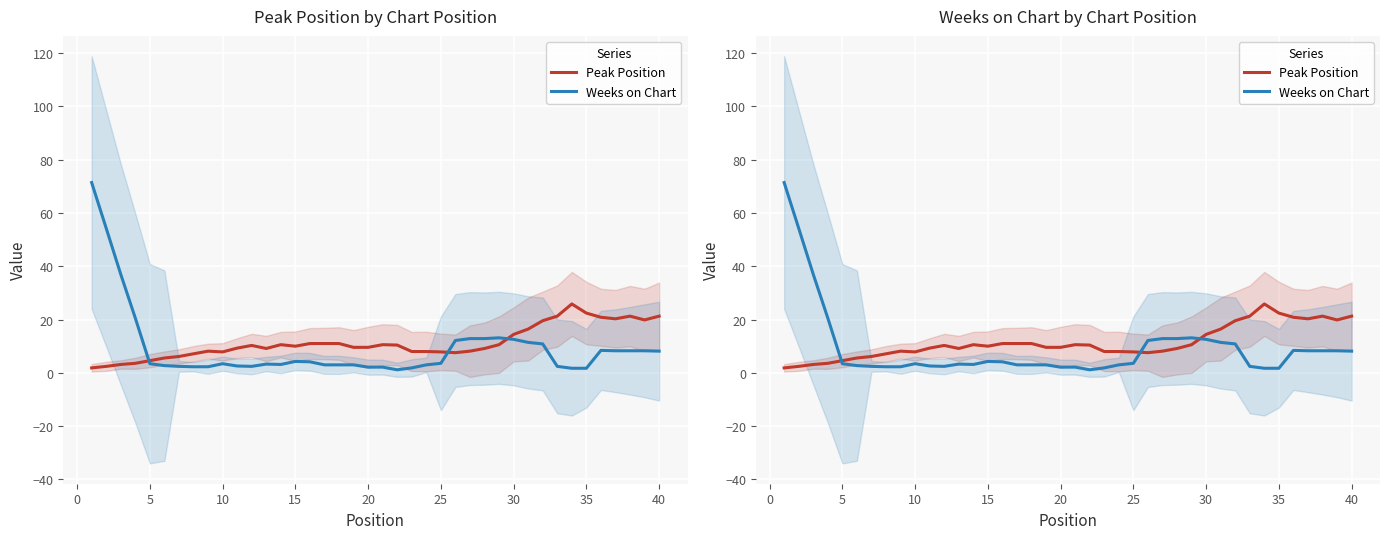

What is the average value of the Peak Position series?

11.4